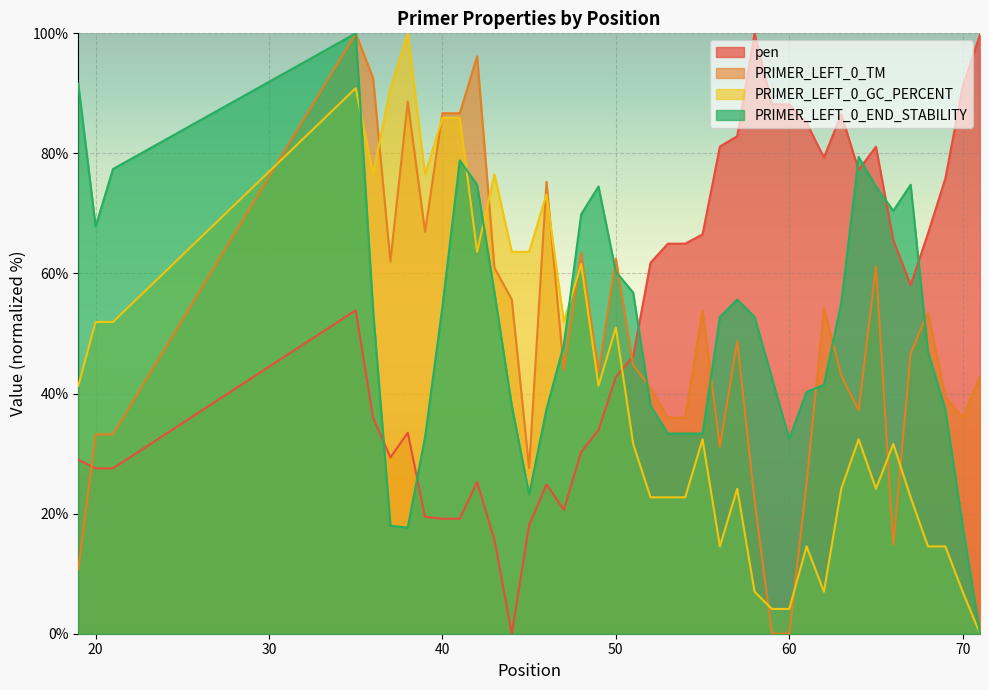

Rank the categories by PRIMER_LEFT_0_GC_PERCENT value from highest to lowest.

38, 35, 37, 40, 41, 36, 39, 43, 46, 42, 44, 45, 48, 20, 21, 47, 50, 19, 49, 55, 64, 51, 66, 57, 63, 65, 52, 53, 54, 67, 56, 61, 68, 69, 58, 62, 70, 59, 60, 71